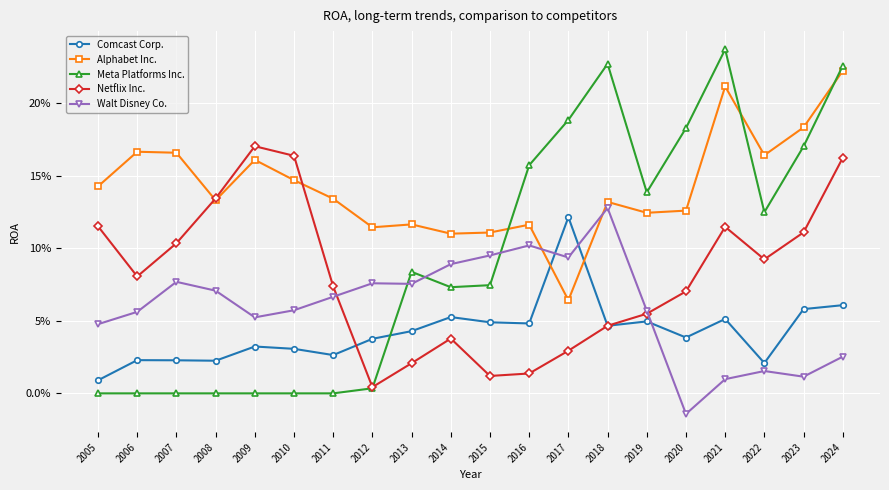

How many interior local peaks does the Alphabet Inc. series have?

6